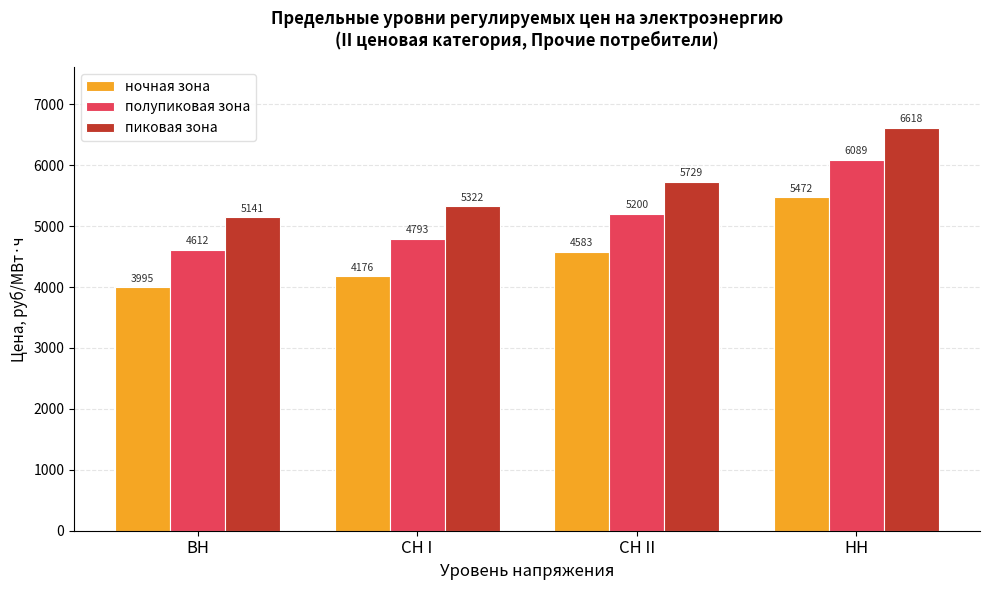

What is the approximate value of полупиковая зона at НН?

6089.3